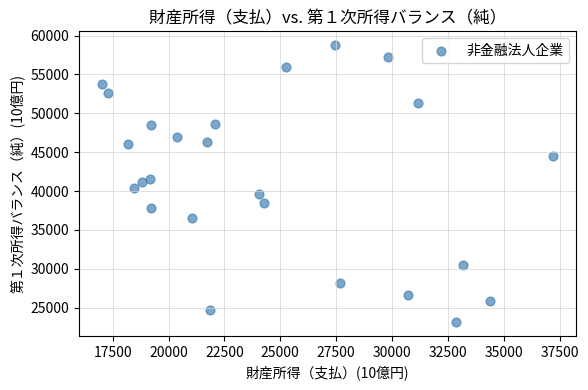

What is the range of Y values (max minus min)?

35624.9